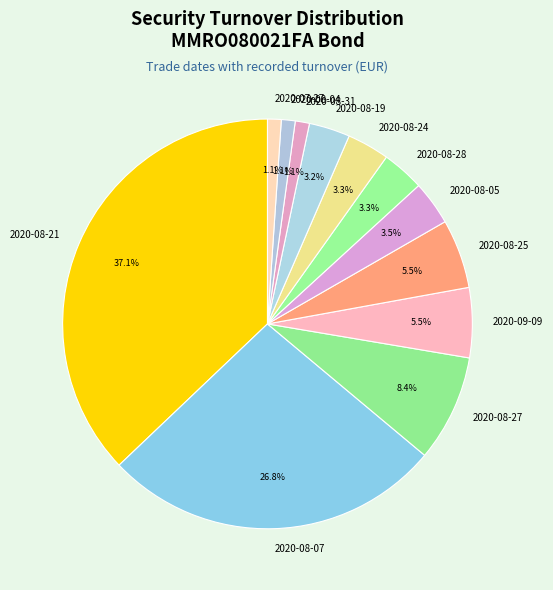

Does any single category account for the majority?

No